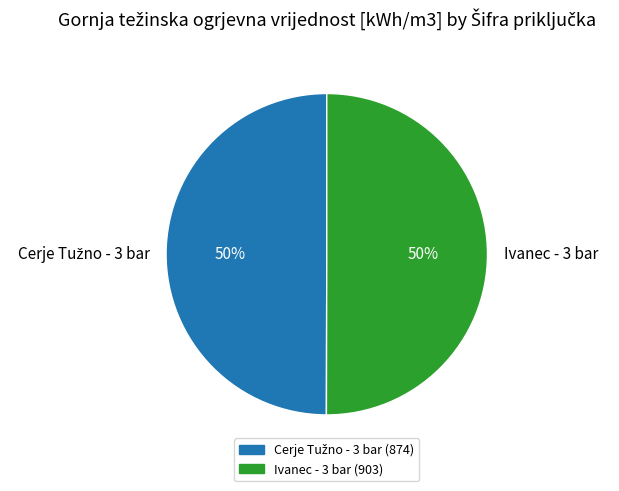

The Ivanec - 3 bar slice represents 50% of the pie. True or false?

True